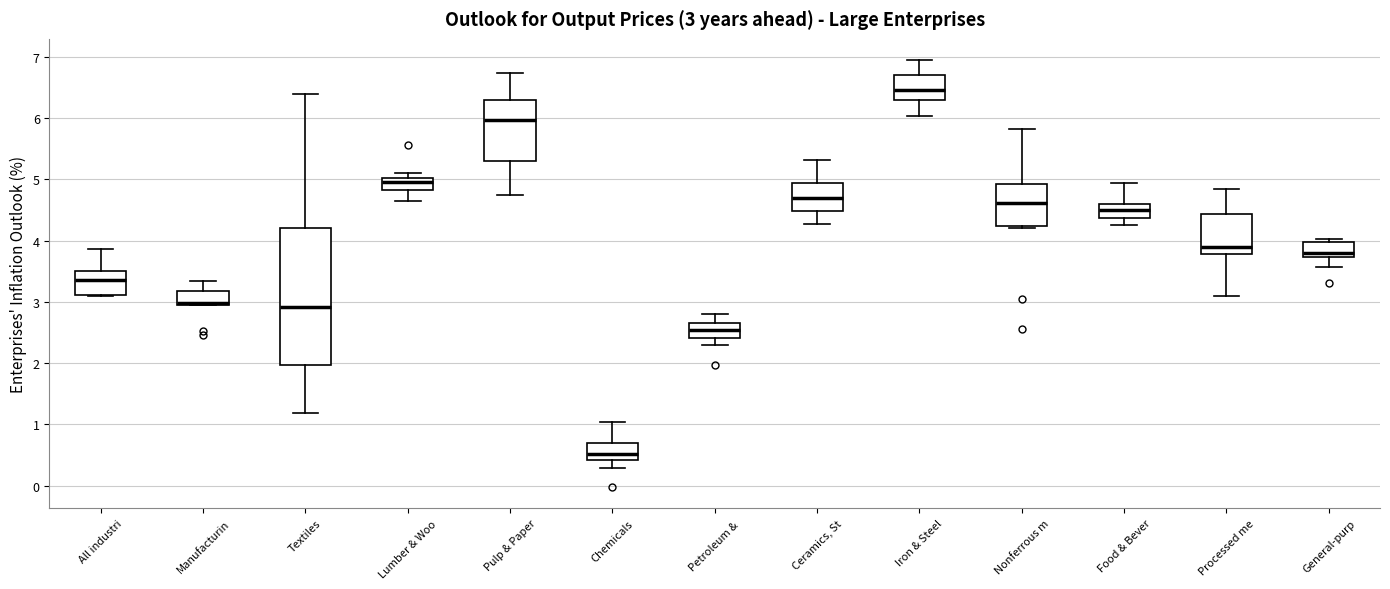

Which box is the tallest, from its lower edge to its upper edge?

Textiles